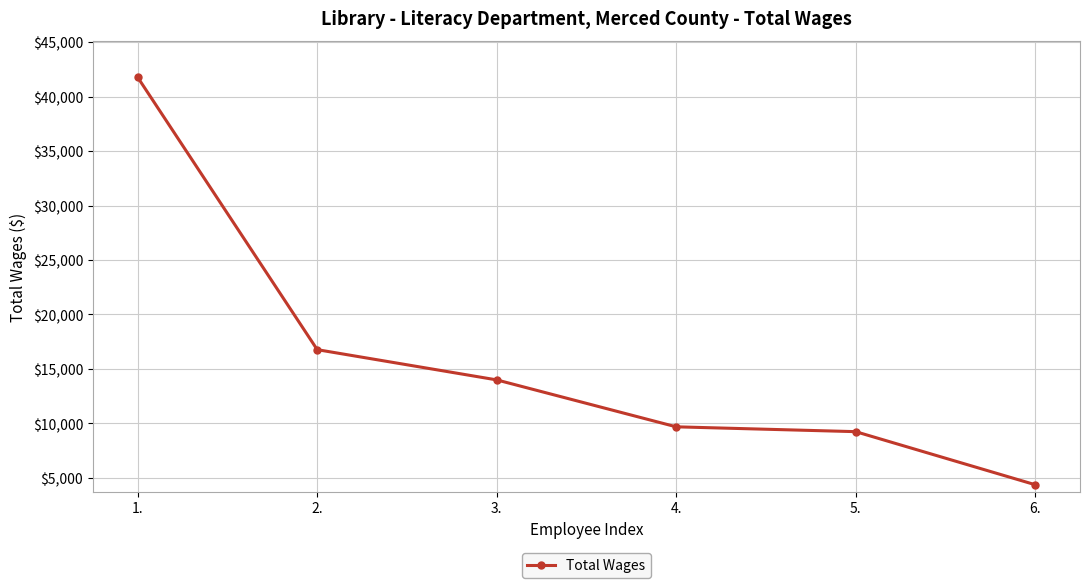

How many lines are shown in the chart?

1